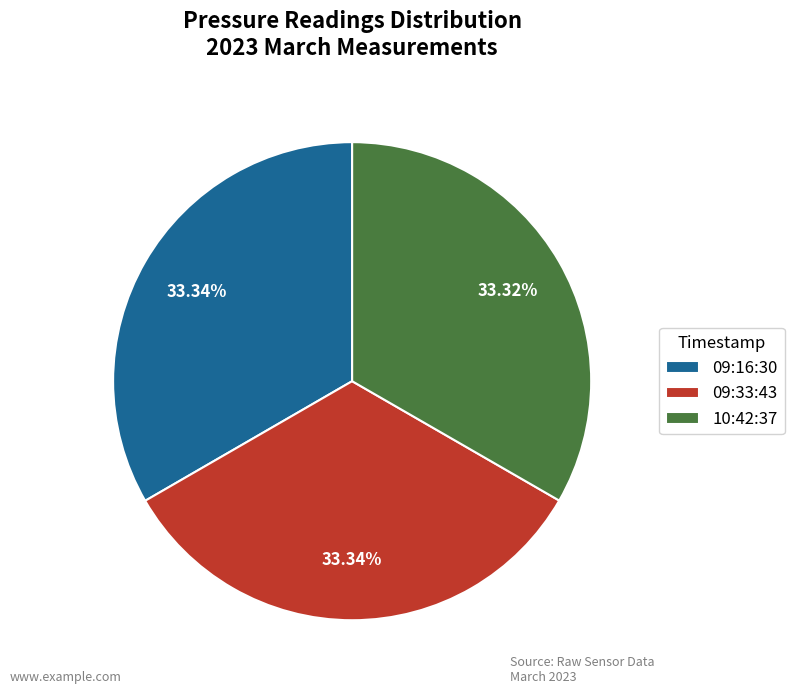

Does 09:16:30 account for over 50% of the chart?

No